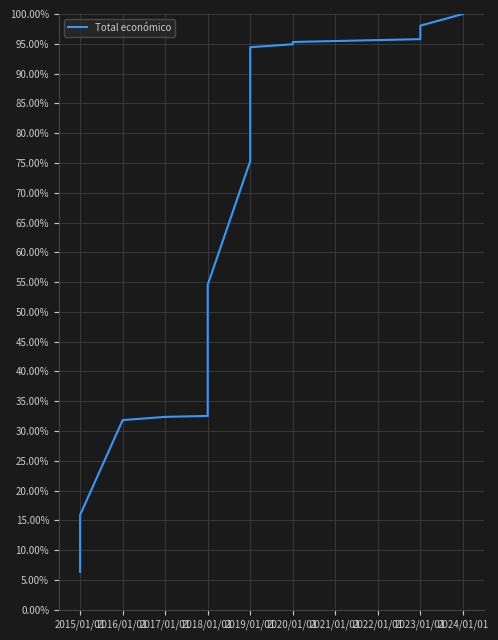

What is the difference between the second highest and second lowest values?

0.8